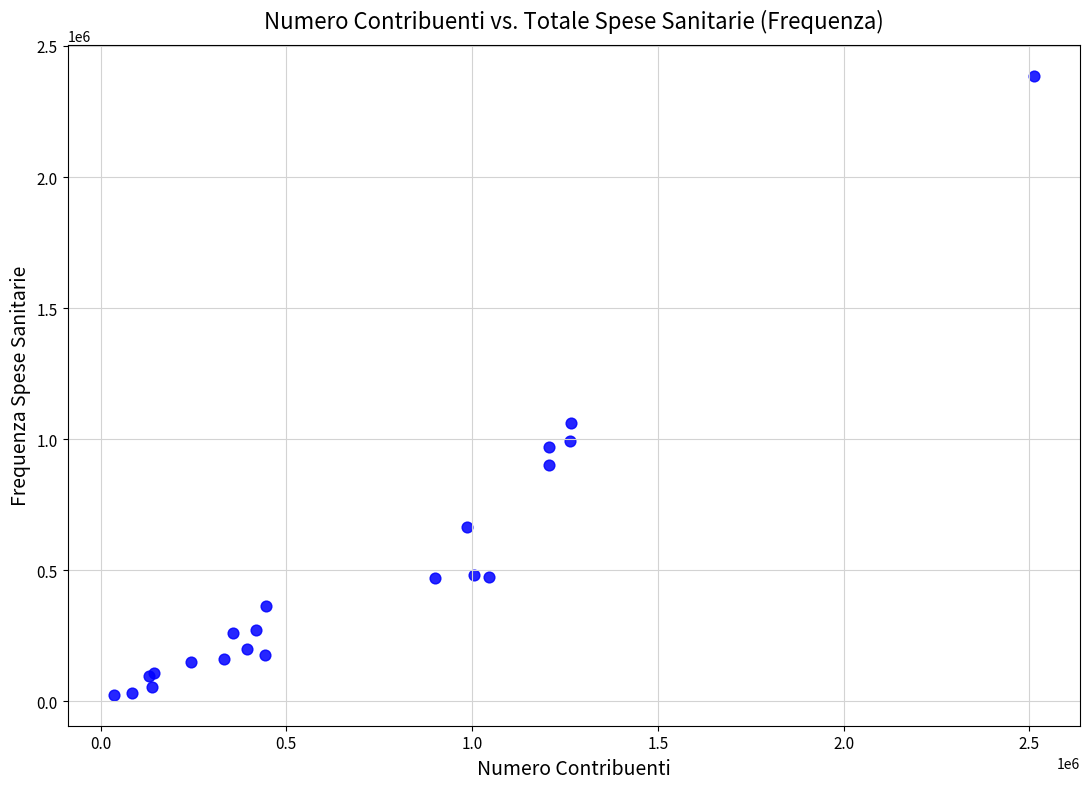

What Y value in the scatter plot is closest to 1206124?

1063879